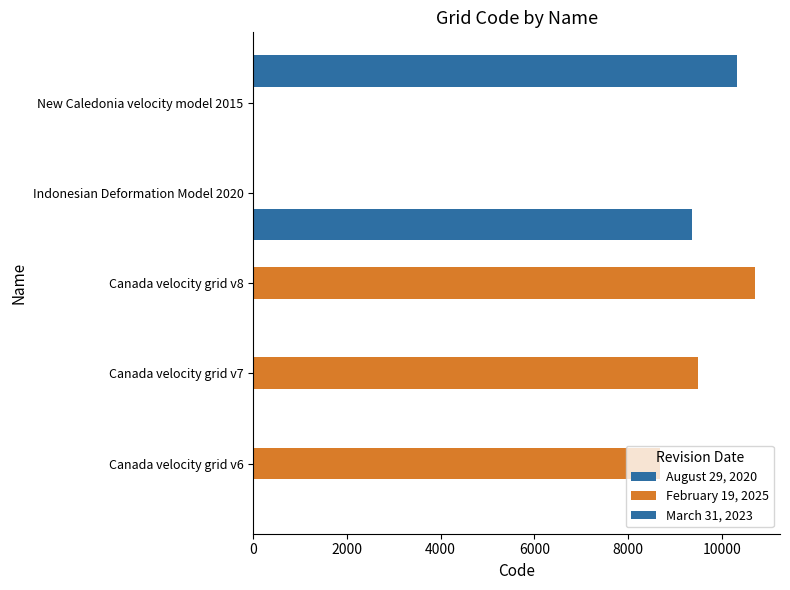

Rank the series by their maximum value, from lowest to highest.

August 29, 2020, March 31, 2023, February 19, 2025